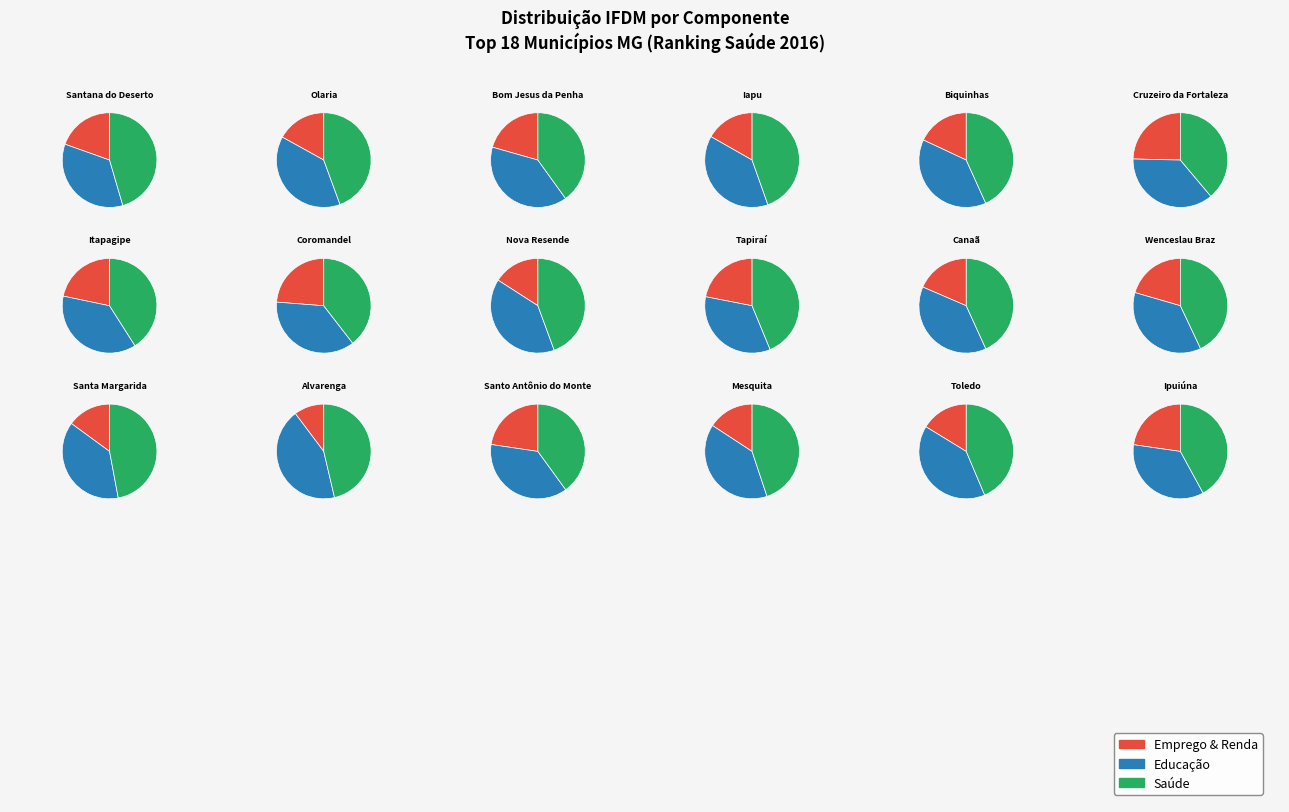

Is there a majority slice in this chart?

No